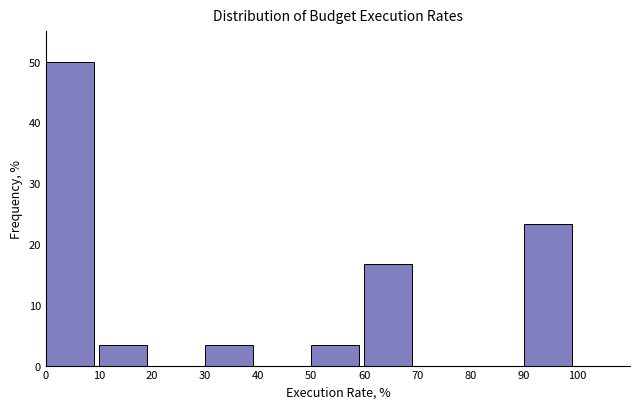

What is the height of the bar covering 50 to 60 on the x-axis? The values are not printed on the chart, so give them approximately, as read against the axis.

3